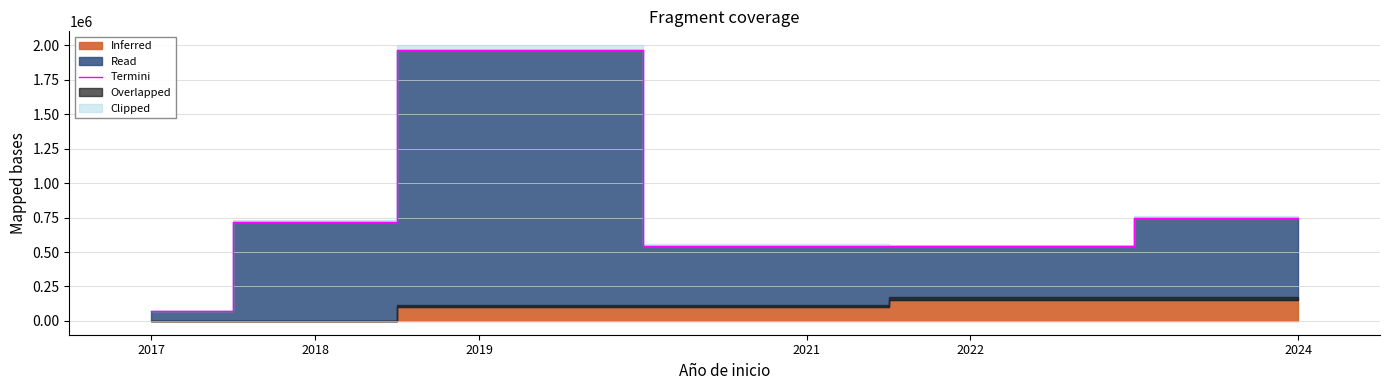

Reading right to left, transcribe all the data shown in this chart.

747320	545340	546440	1964293	721580	71800